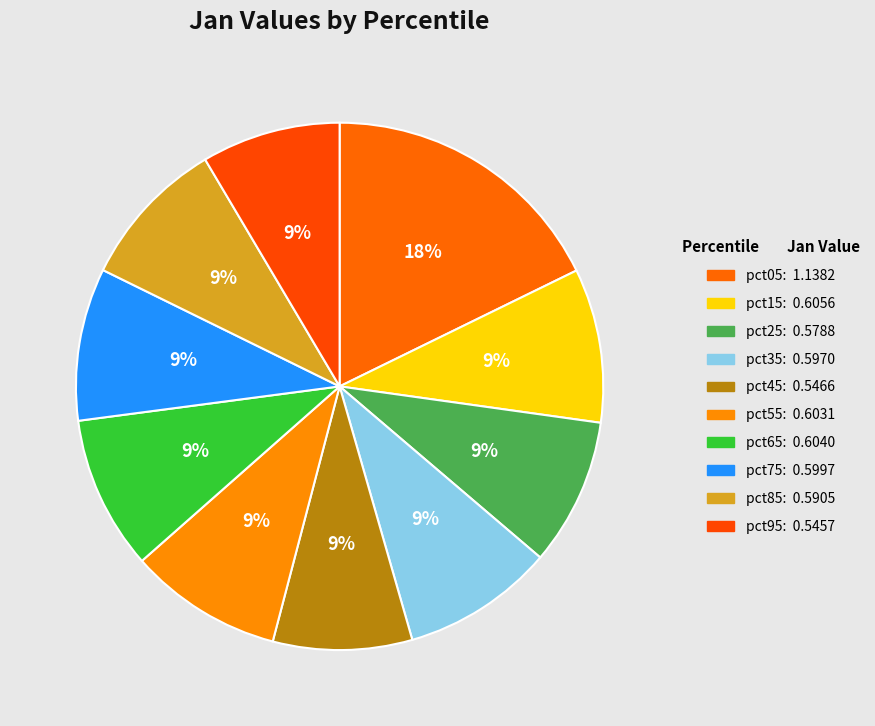

Is pct05 the majority of the pie?

No